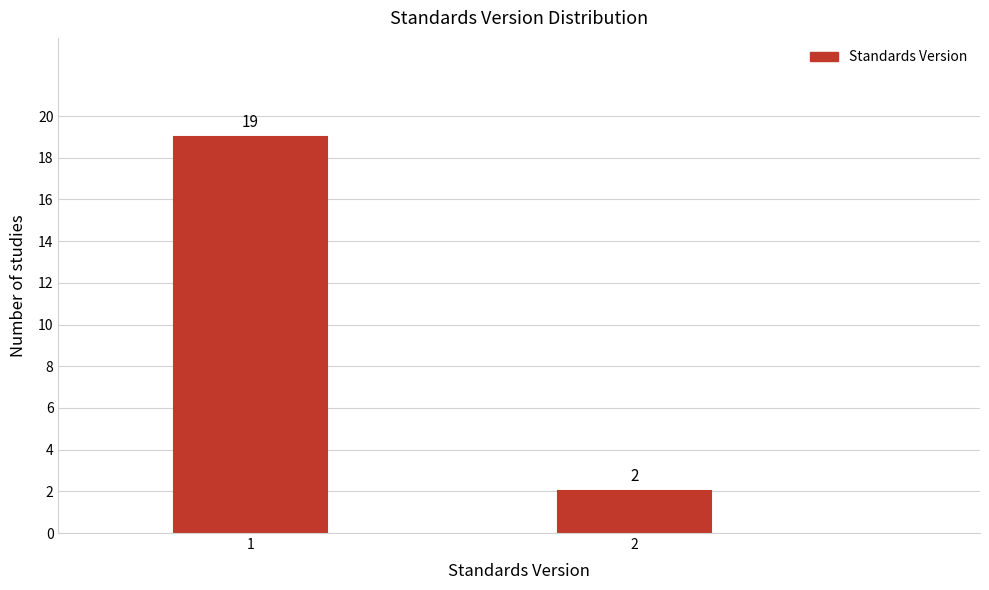

Reading right to left, transcribe all the data shown in this chart.

2=2	1=19